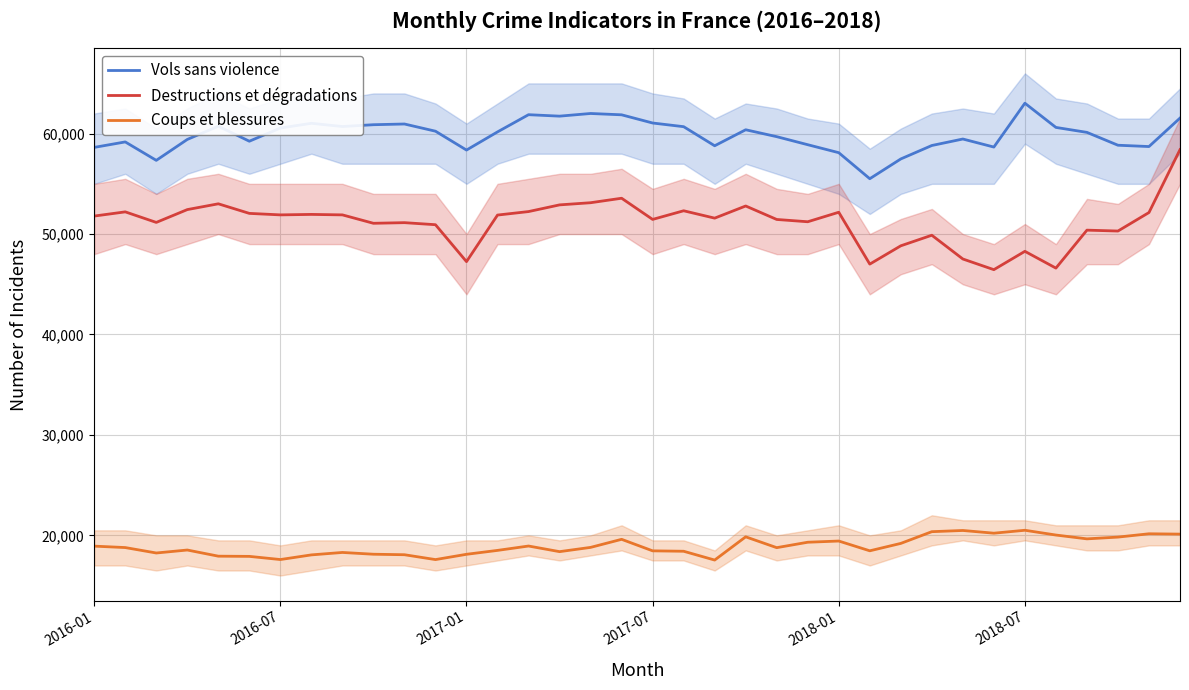

At how many categories does at least one series exceed 18775?

36